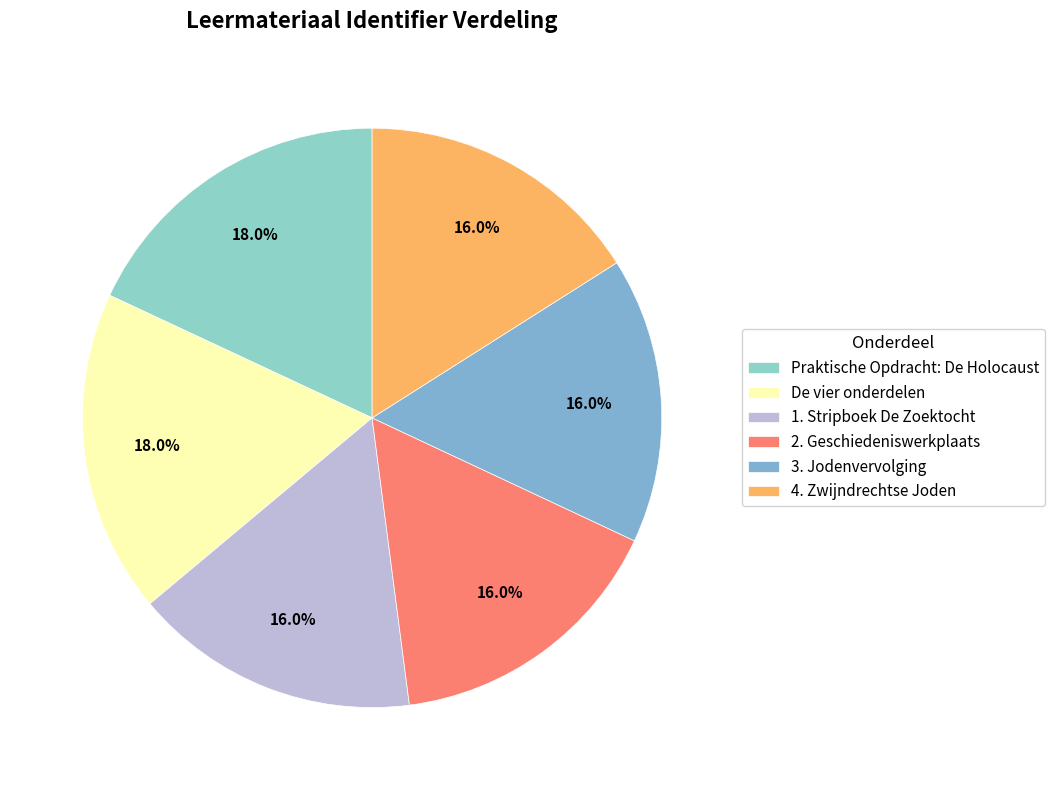

To the nearest percent, what portion does 2. Geschiedeniswerkplaats represent?

16%